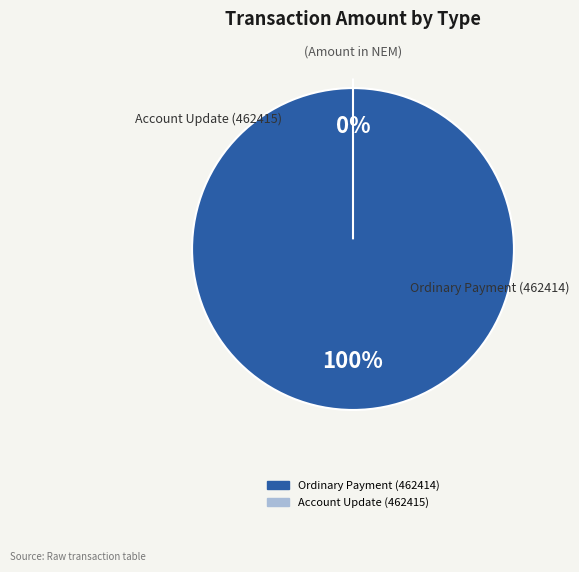

Does Ordinary Payment (462414) represent more than half of the total?

Yes